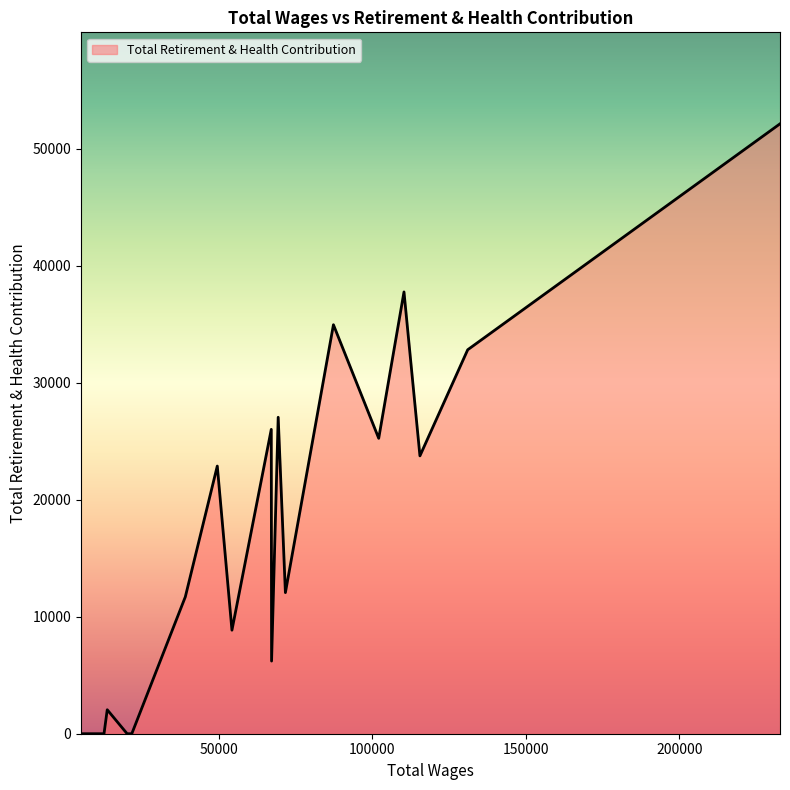

What is the difference between the maximum and minimum values?

52142